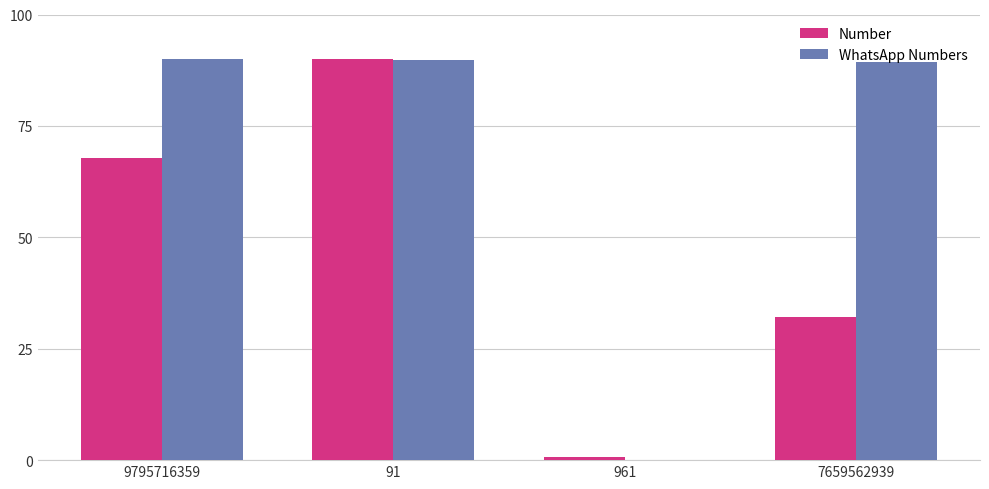

What is the highest value of the WhatsApp Numbers series?

90.0